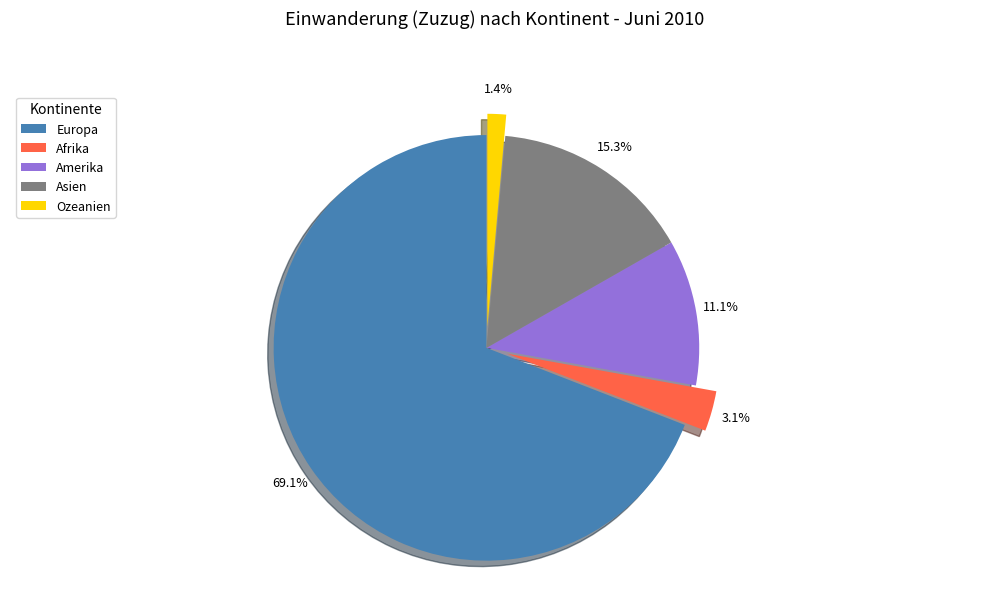

Which category has the biggest portion of the pie?

Europa